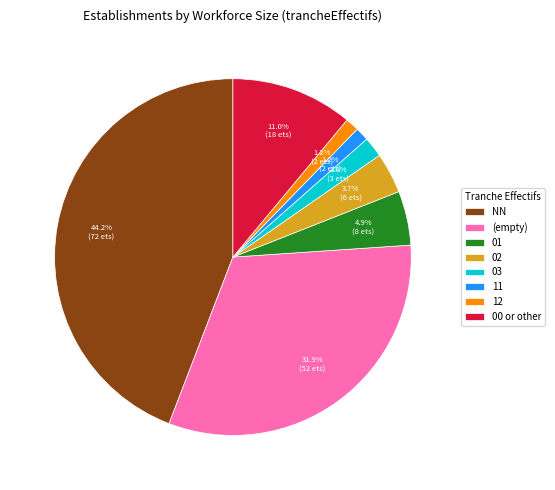

Does 03 represent more than half of the total?

No